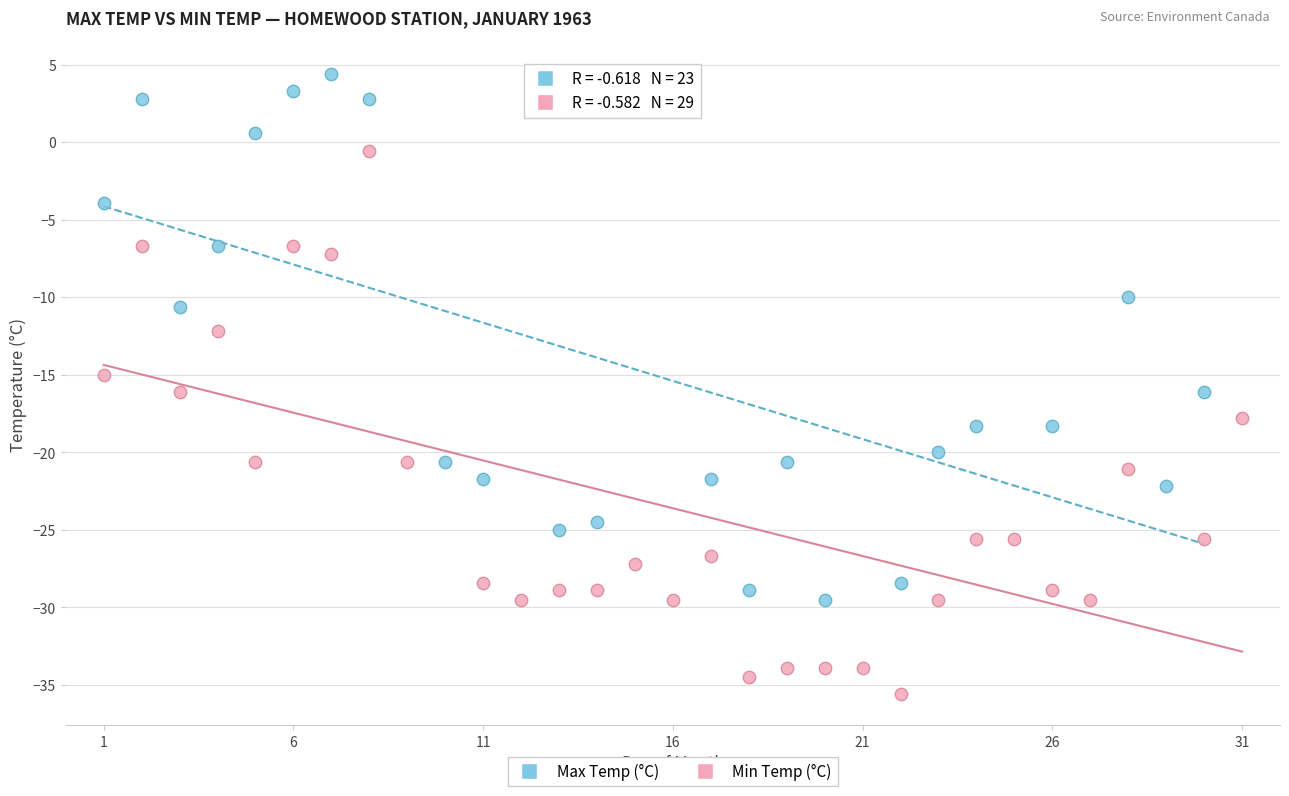

Which series has the widest spread of Y values?

Min Temp (°C)